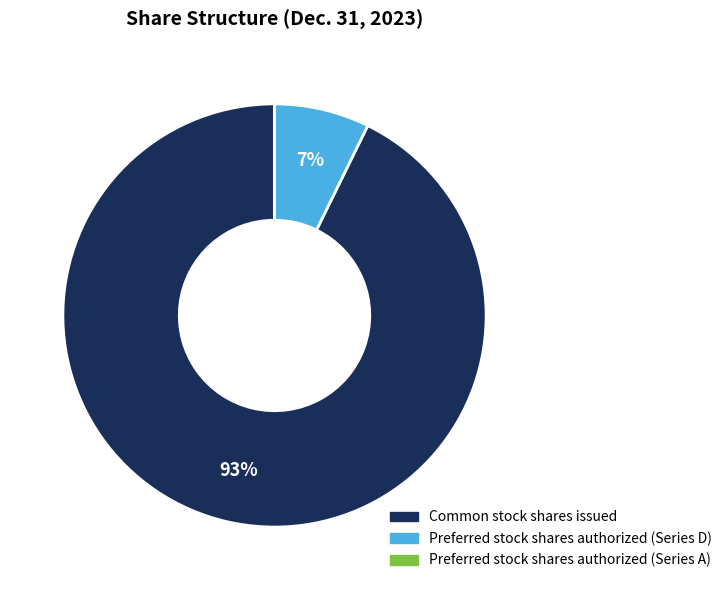

Is the sum of Common stock shares issued and Preferred stock shares authorized (Series D) greater than half?

Yes